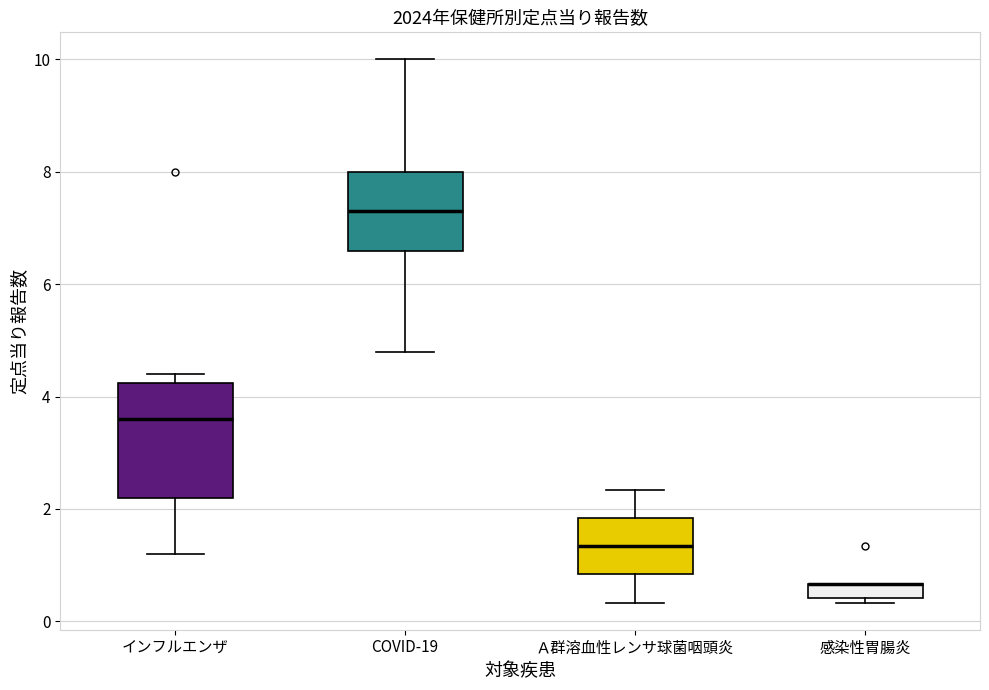

Where does the median line of the box for COVID-19 sit on the y-axis? The values are not printed on the chart, so give them approximately, as read against the axis.

7.4